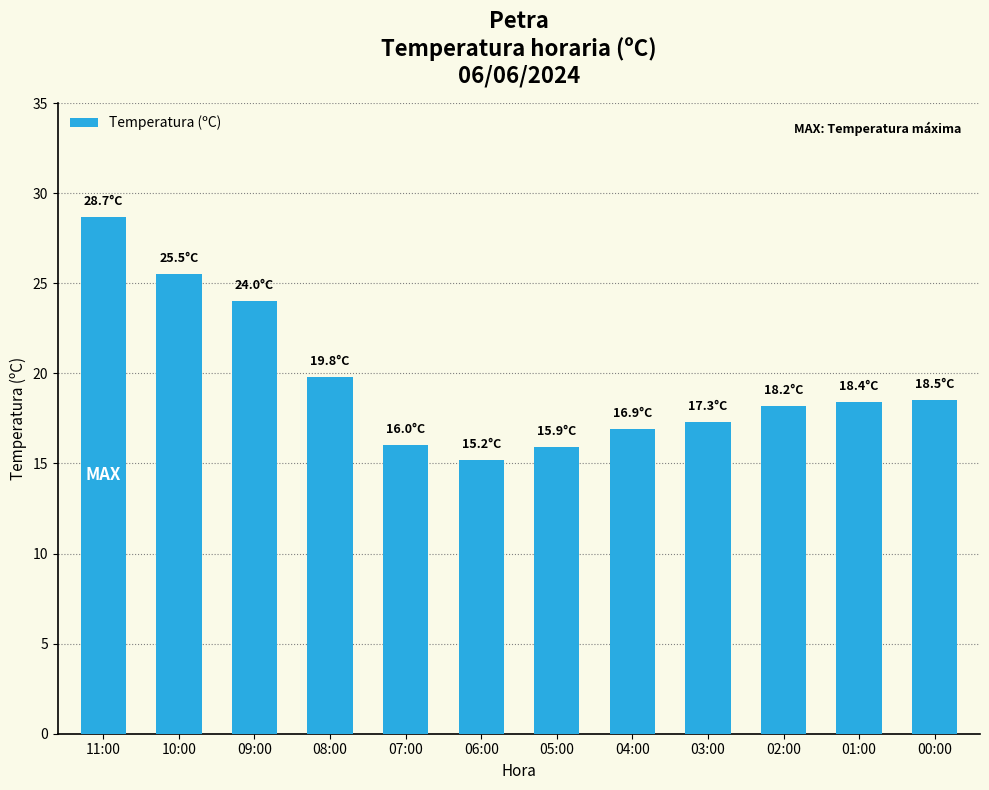

True or false: the data shows 18.2 at 02:00.

True